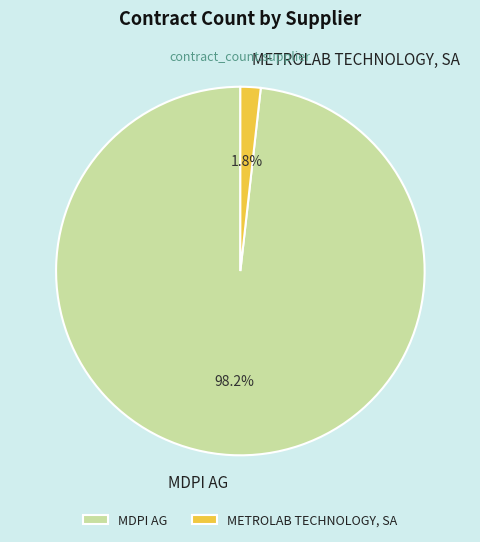

How many slices are in this pie chart?

2